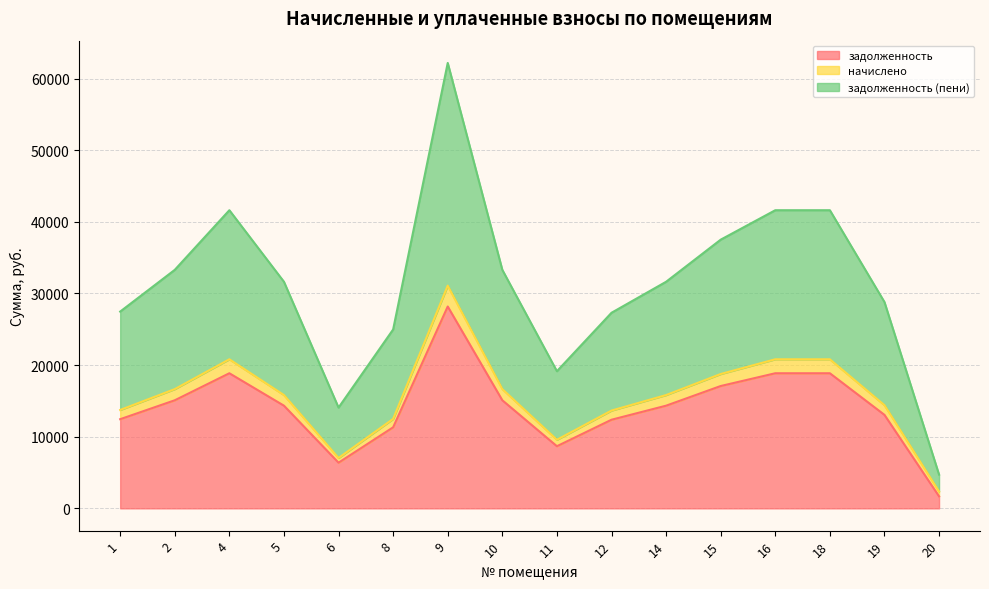

At which label does задолженность (пени) first exceed 31637?

2